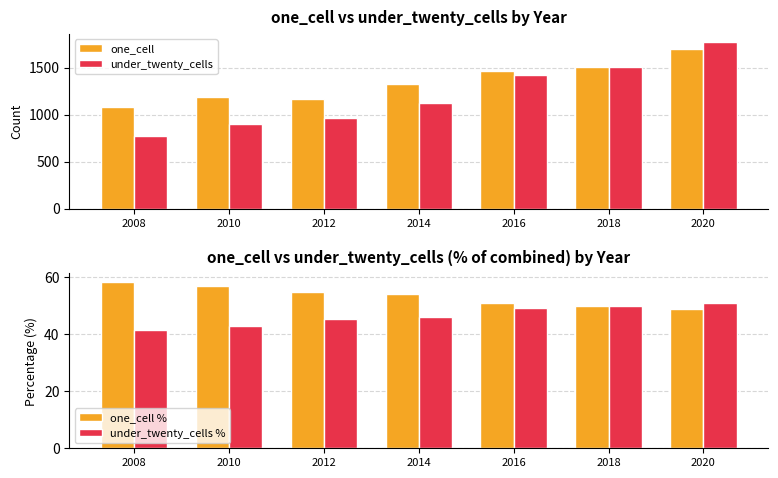

At which label is one_cell % closest to 53?

2014